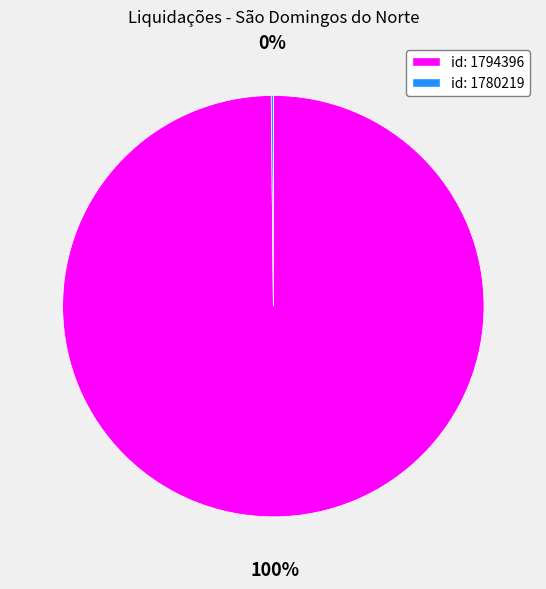

Is there any slice that represents more than half of the pie?

Yes